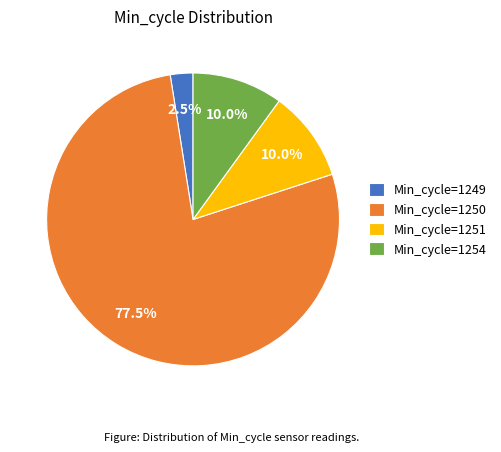

Which slice represents more than half of the pie?

Min_cycle=1250